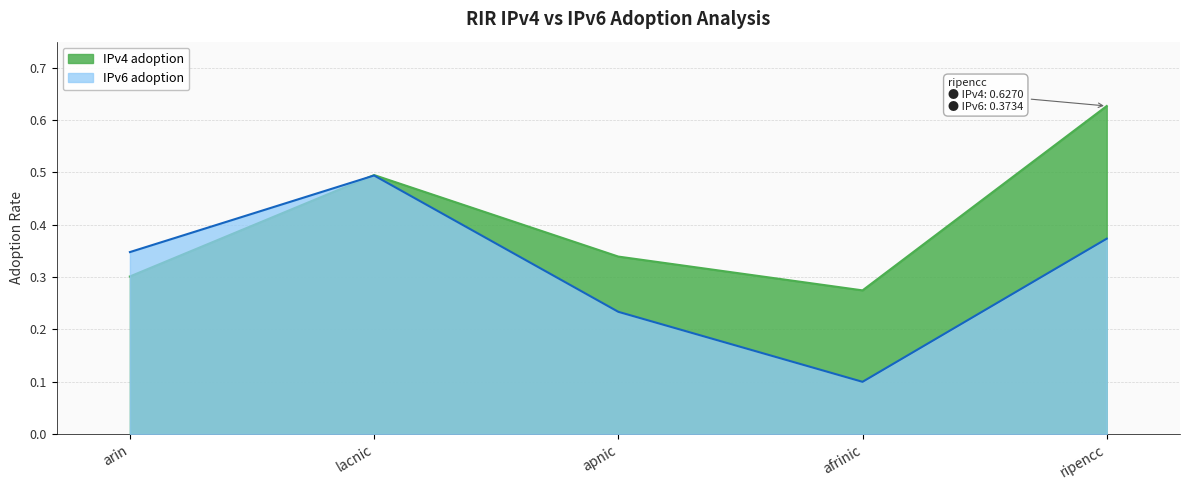

What is the value of the IPv4 adoption point at the 2nd from the left?

0.5